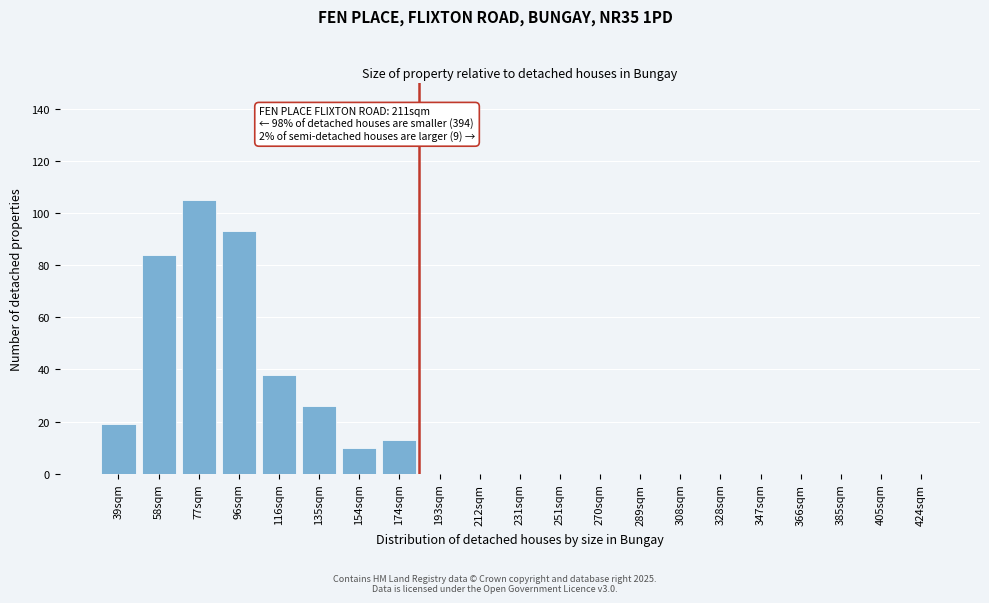

Reading left to right, transcribe all the data shown in this chart.

39sqm=19	58sqm=84	77sqm=105	96sqm=93	116sqm=38	135sqm=26	154sqm=10	174sqm=13	193sqm=0	212sqm=0	231sqm=0	251sqm=0	270sqm=0	289sqm=0	308sqm=0	328sqm=0	347sqm=0	366sqm=0	385sqm=0	405sqm=0	424sqm=0